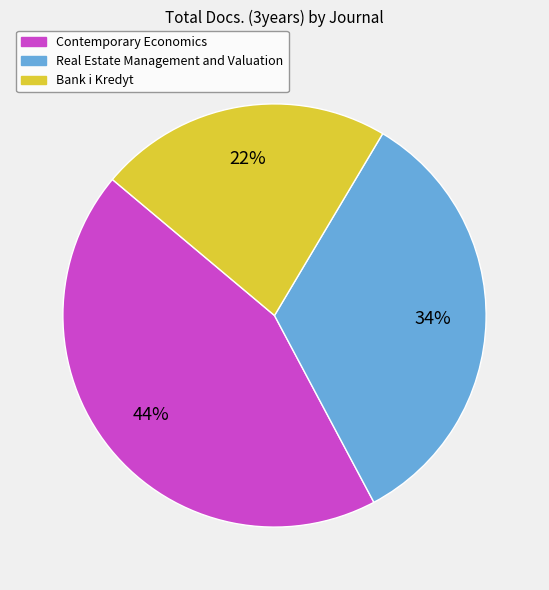

How many segments does this pie chart have?

3